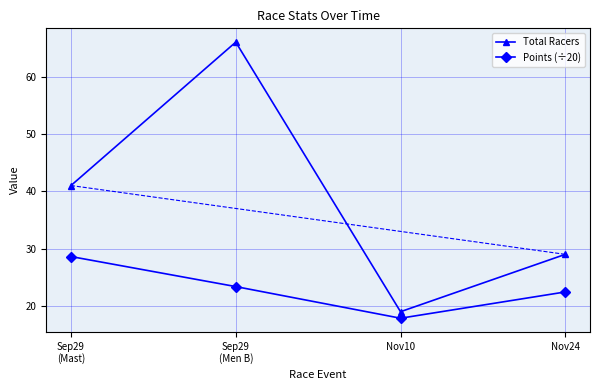

List the series in order of their overall mean, lowest first.

Points (÷20), Total Racers